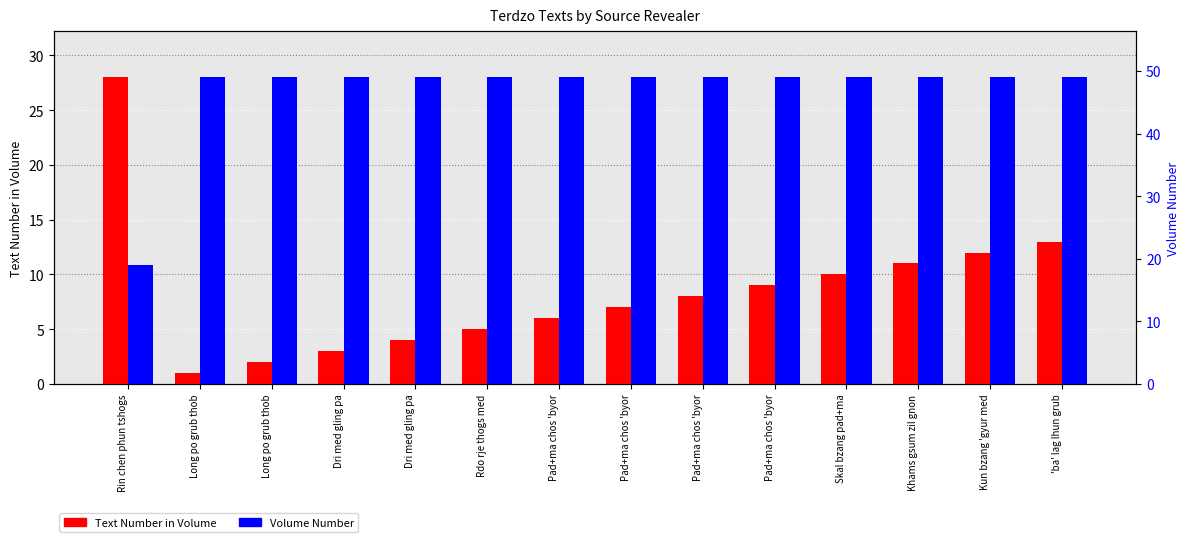

What is the sum of the Volume Number values at Pad+ma chos 'byor and Pad+ma chos 'byor?

98